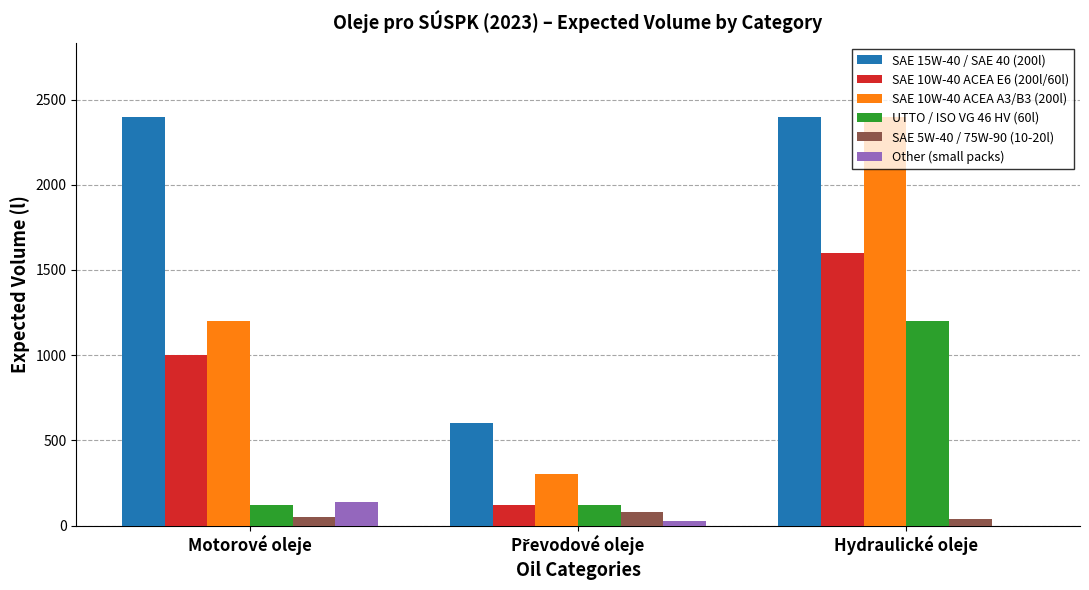

What is the sum of the Other (small packs) values at Hydraulické oleje and Motorové oleje?

140